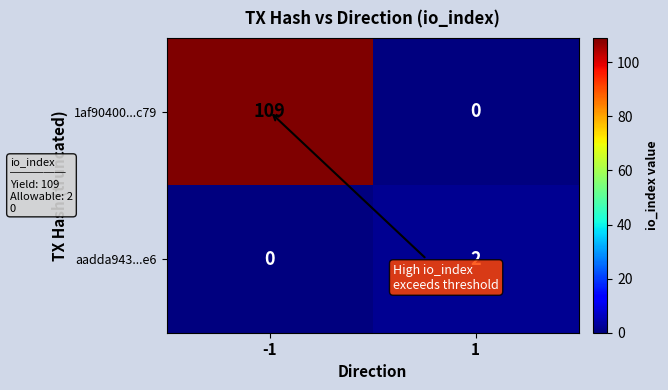

What is the total value across all series at 1?

2